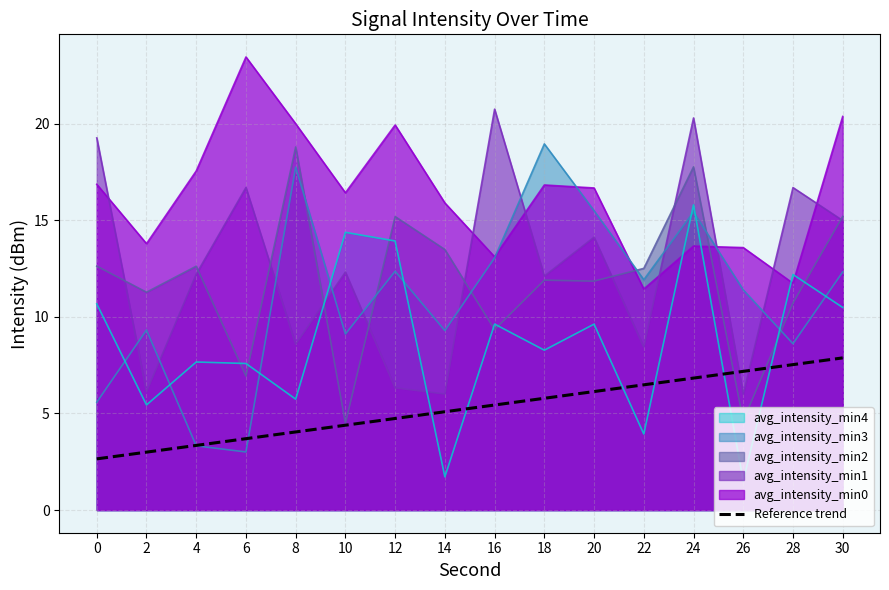

List the labels in order of value, smallest first.

0, 2, 4, 6, 8, 10, 12, 14, 16, 18, 20, 22, 24, 26, 28, 30